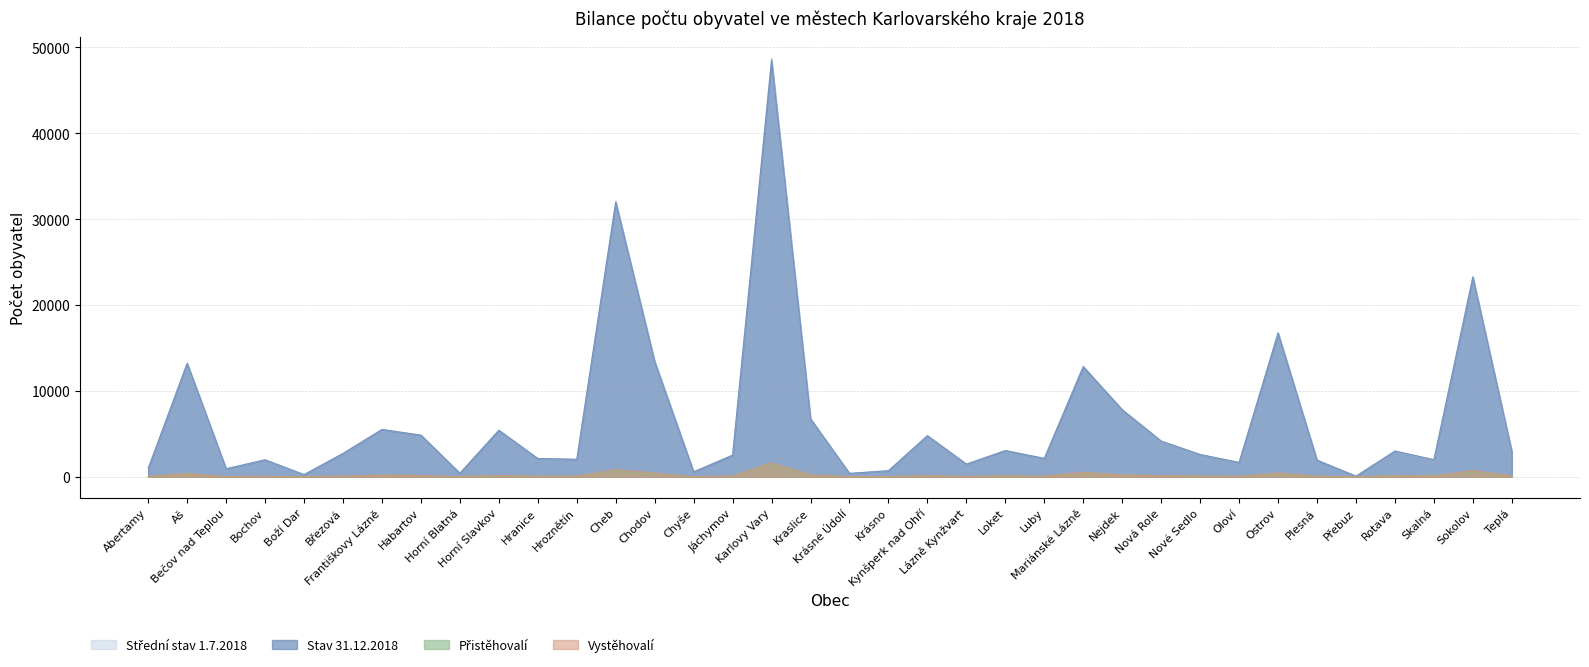

True or false: Stav 31.12.2018 has more than 1 interior local peaks.

True